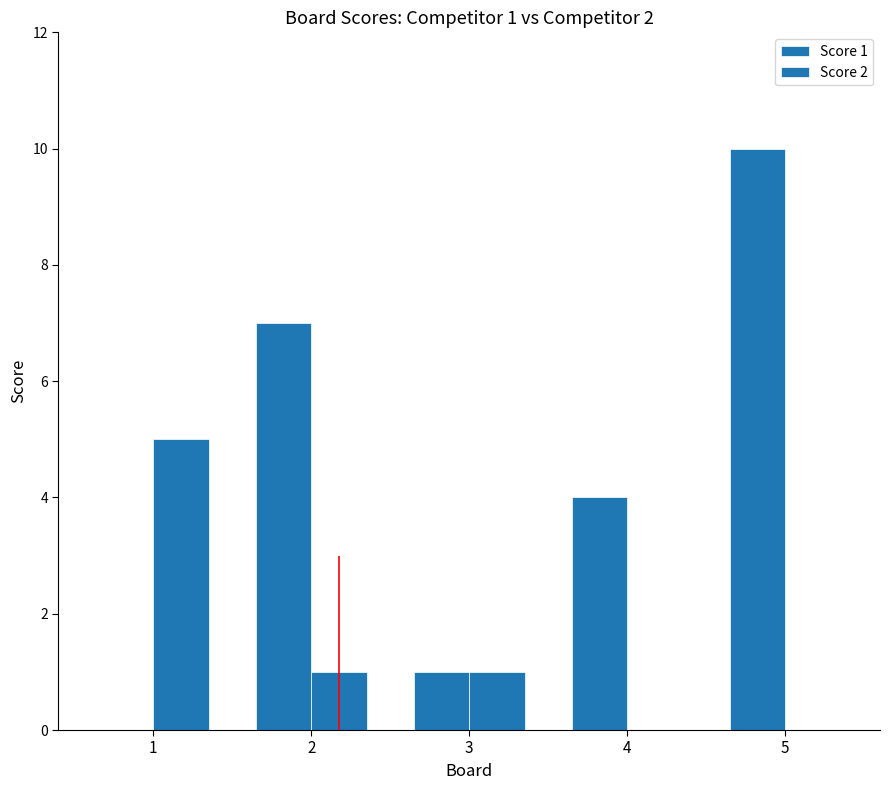

Does the chart contain stacked bars?

No